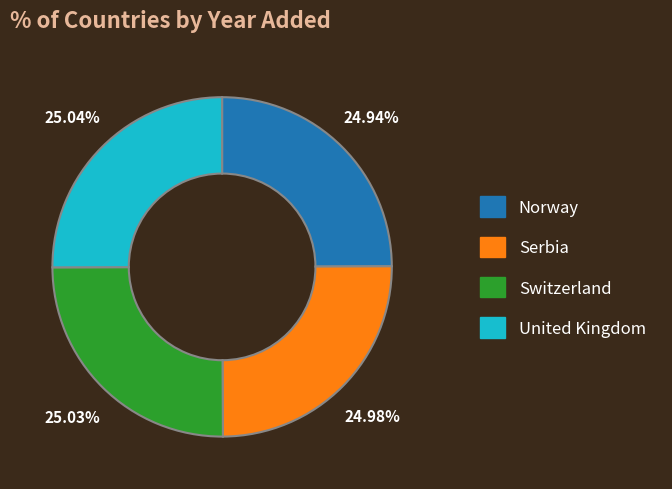

Does Serbia account for over 50% of the chart?

No